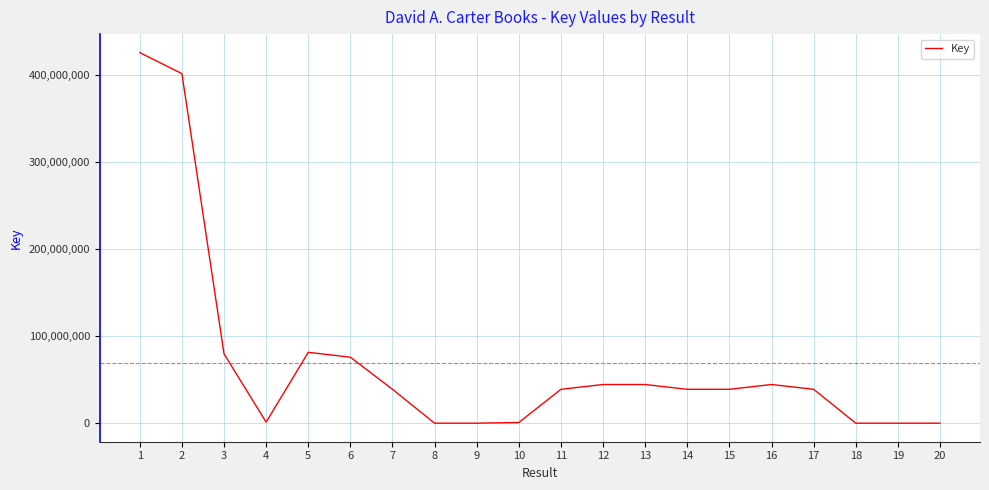

What value does the data have at 13, to the nearest 50?

44717550